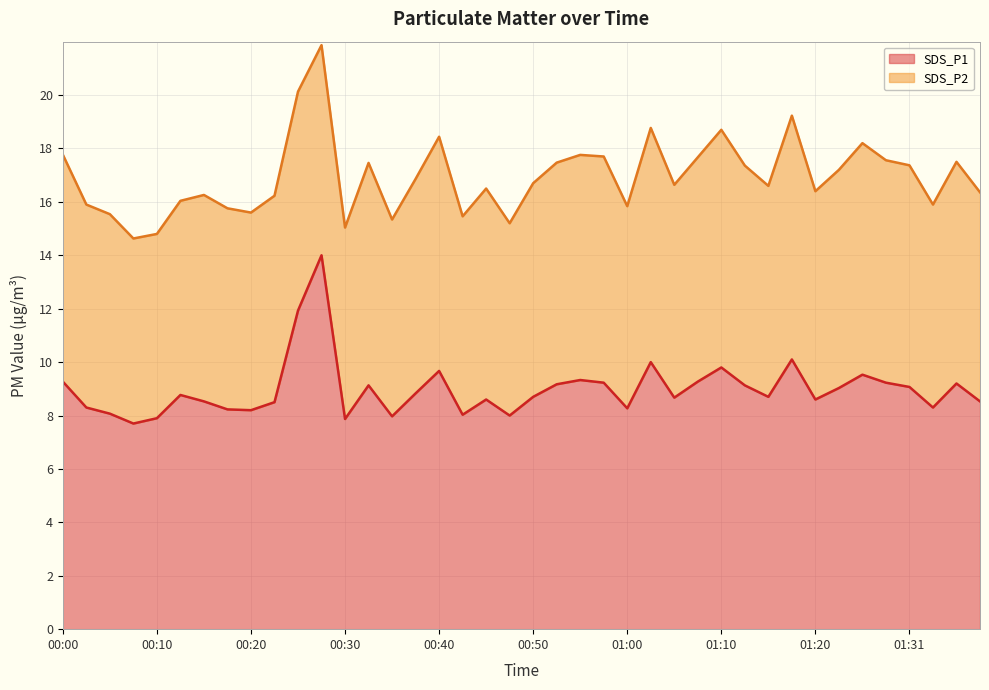

True or false: the data shows 9.1 at 00:33.

True